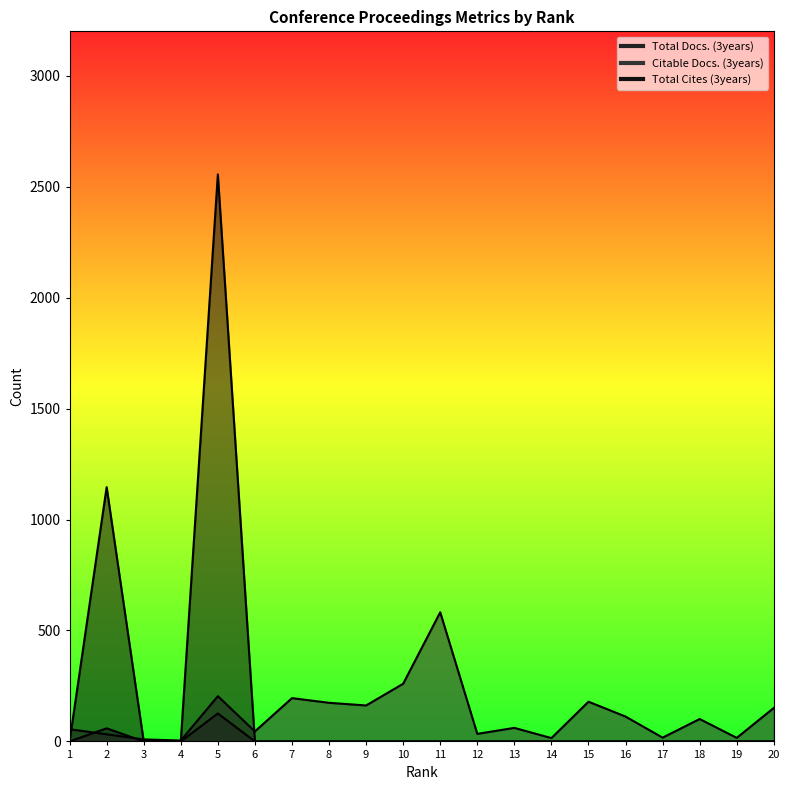

The Citable Docs. (3years) series shows 27 at 19. True or false?

False